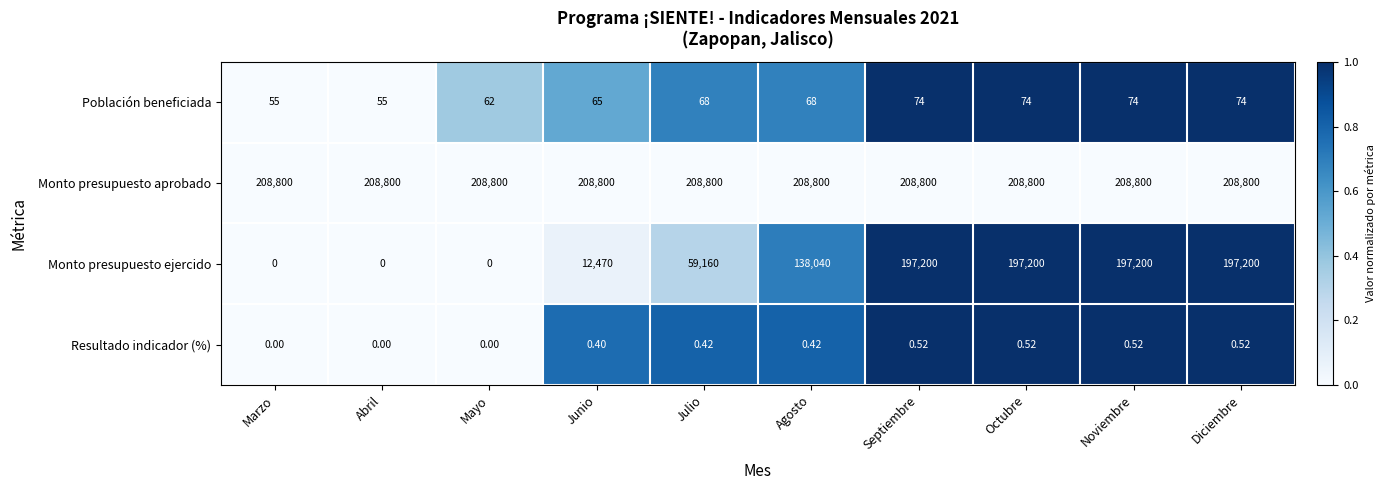

Rank the series by their maximum value, from highest to lowest.

Monto presupuesto aprobado, Monto presupuesto ejercido, Población beneficiada, Resultado indicador (%)